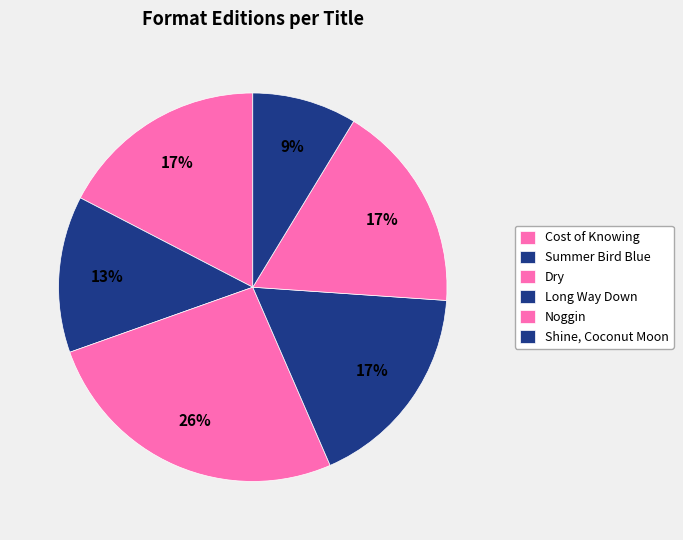

The Noggin slice represents 3% of the pie. True or false?

False